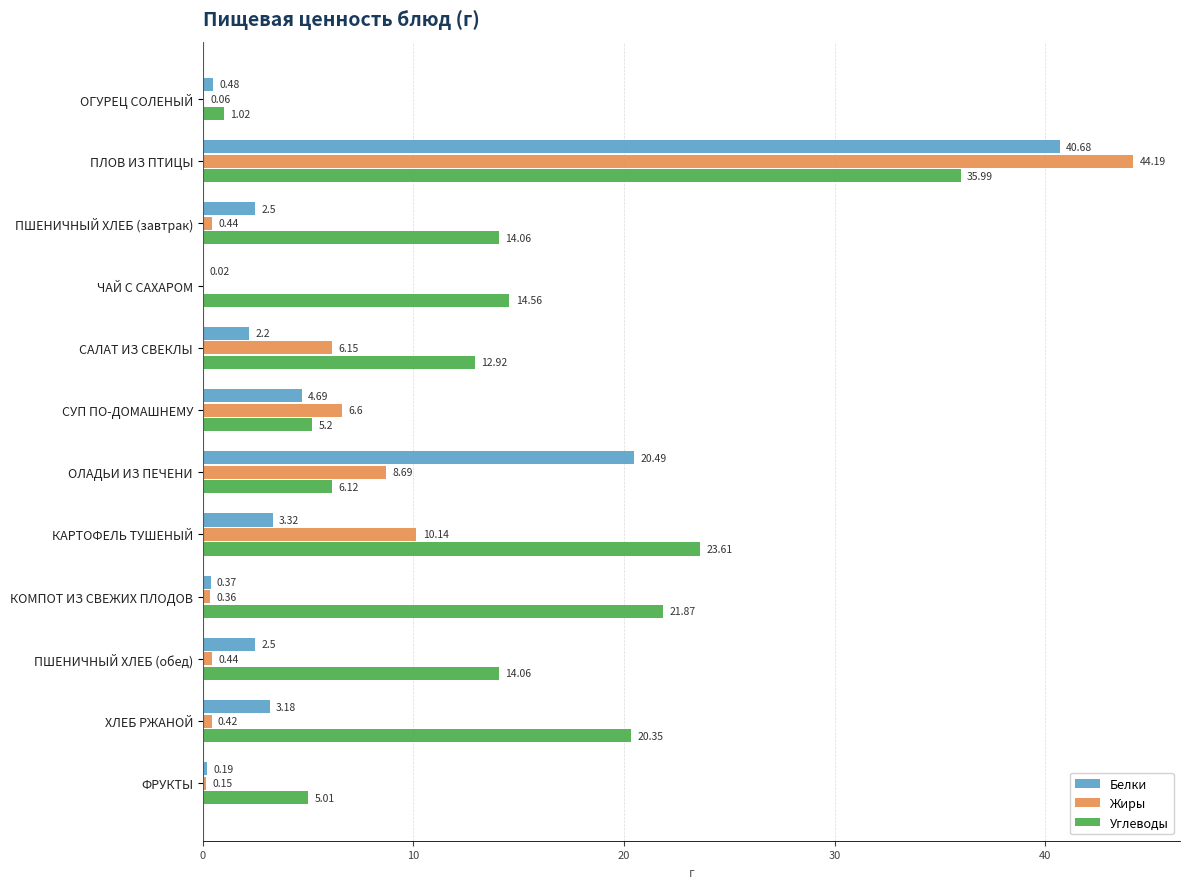

What are all the series names shown in the legend?

Белки, Жиры, Углеводы